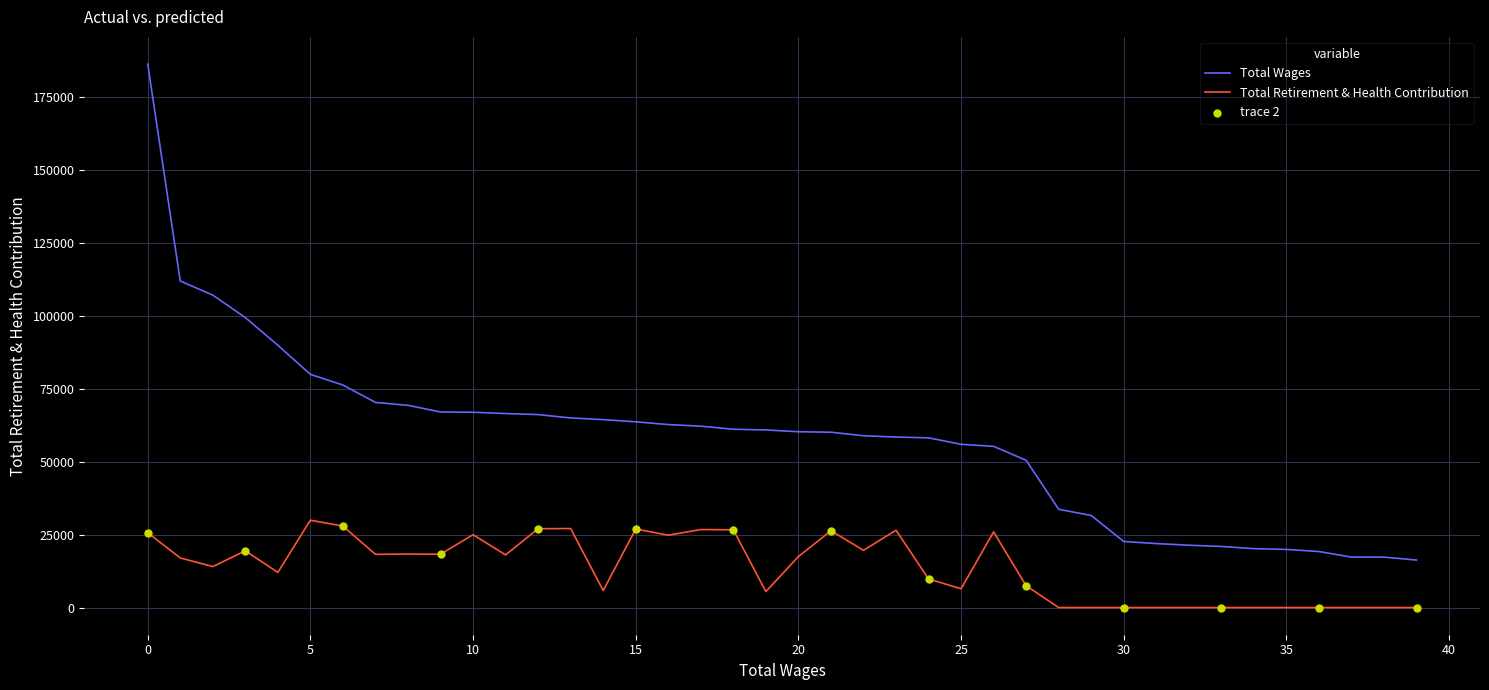

Which series has the widest spread of values?

Total Wages